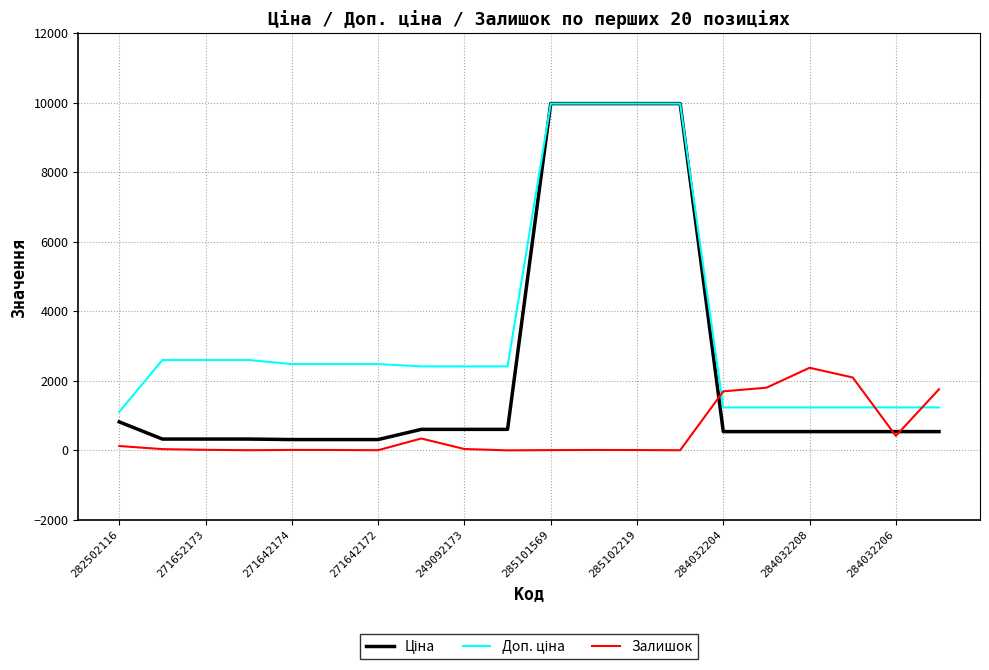

What is the maximum value shown in the chart?

9975.0